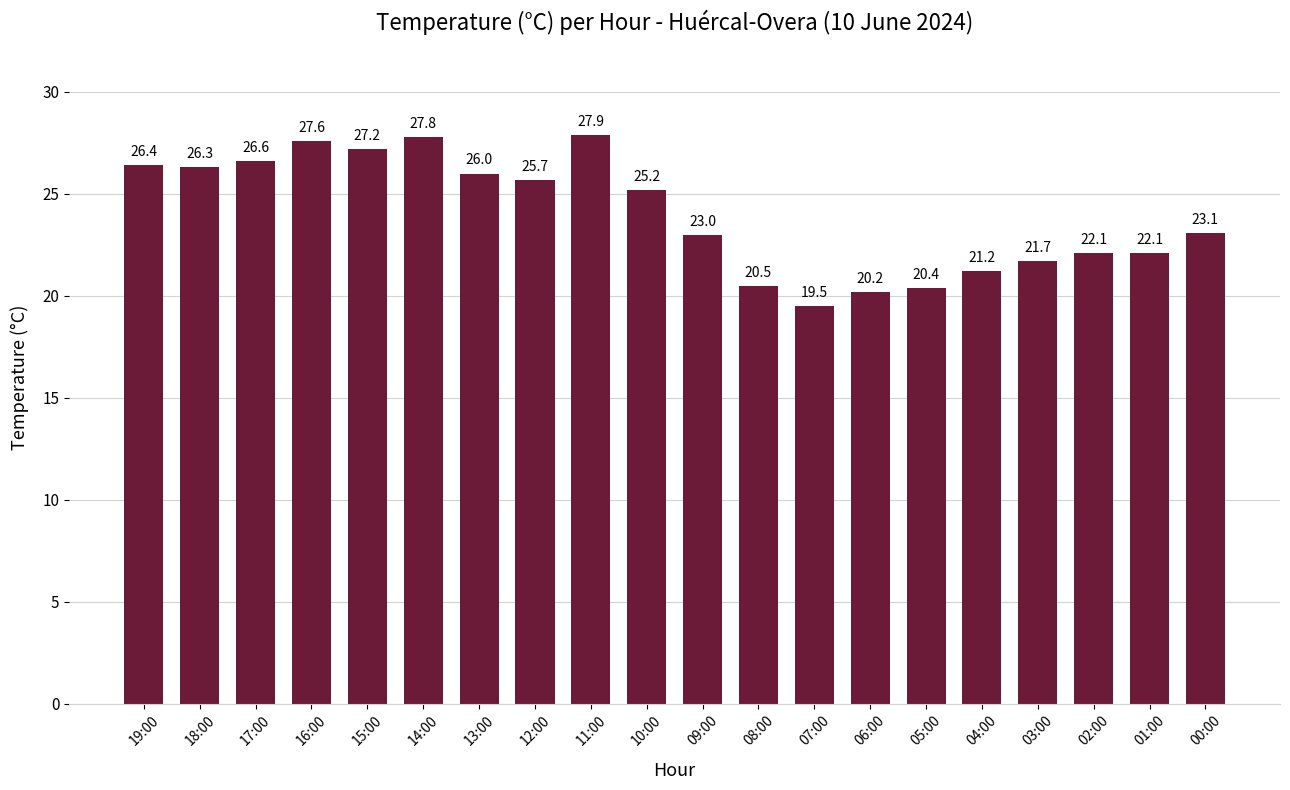

What value does the data have at 13:00?

26.0